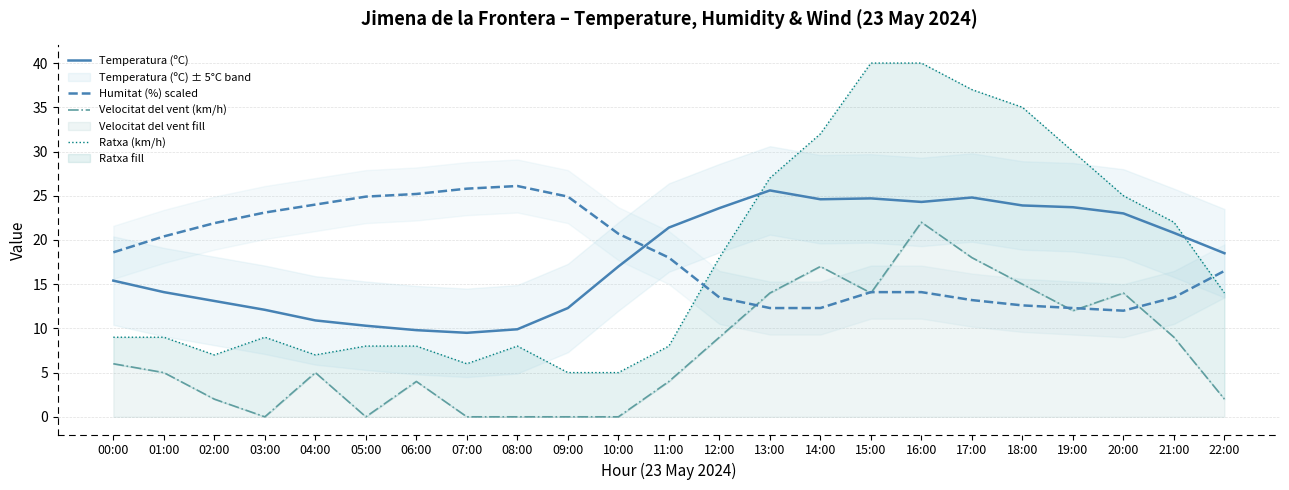

What value does the Ratxa (km/h) series have at 04:00?

7.0